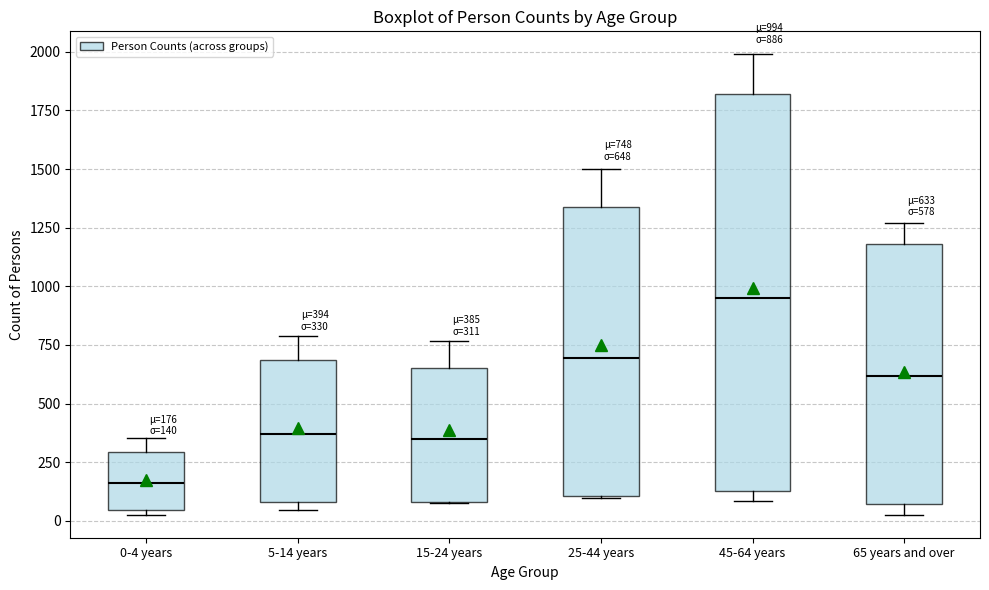

Which box has the highest median line?

45-64 years